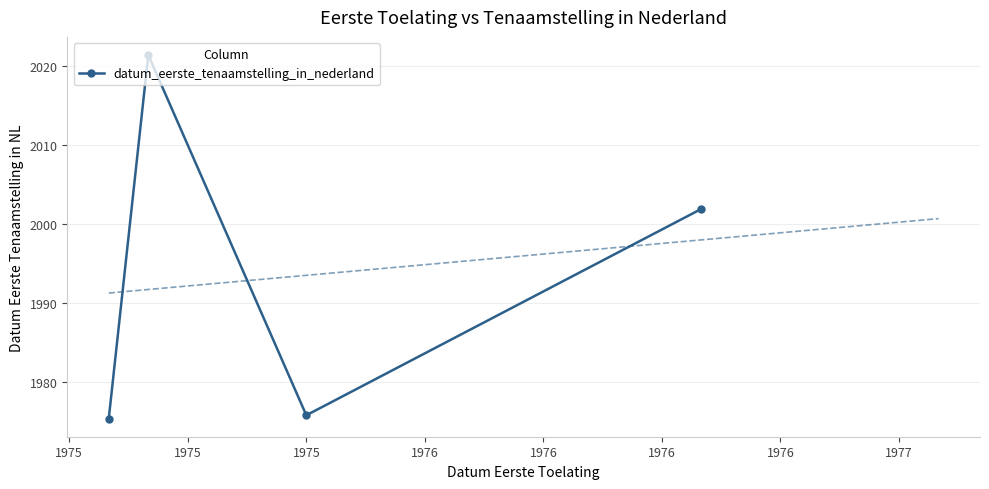

How many data points does each series have?

4